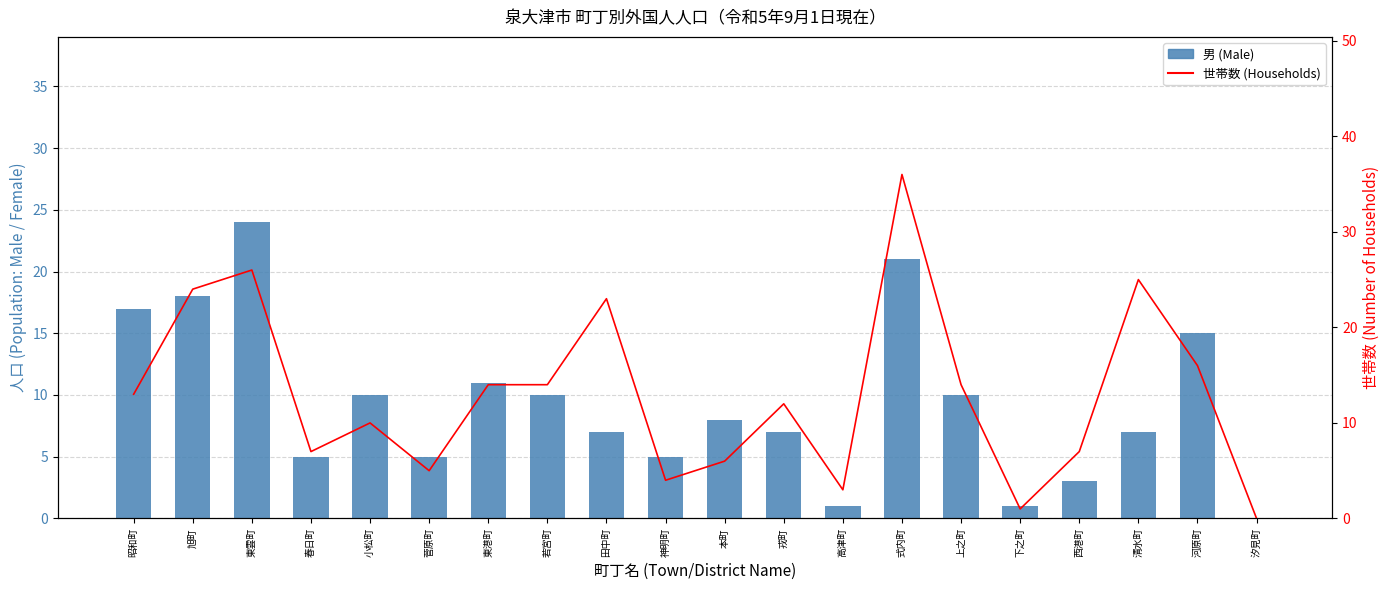

Does the chart contain any negative values?

No